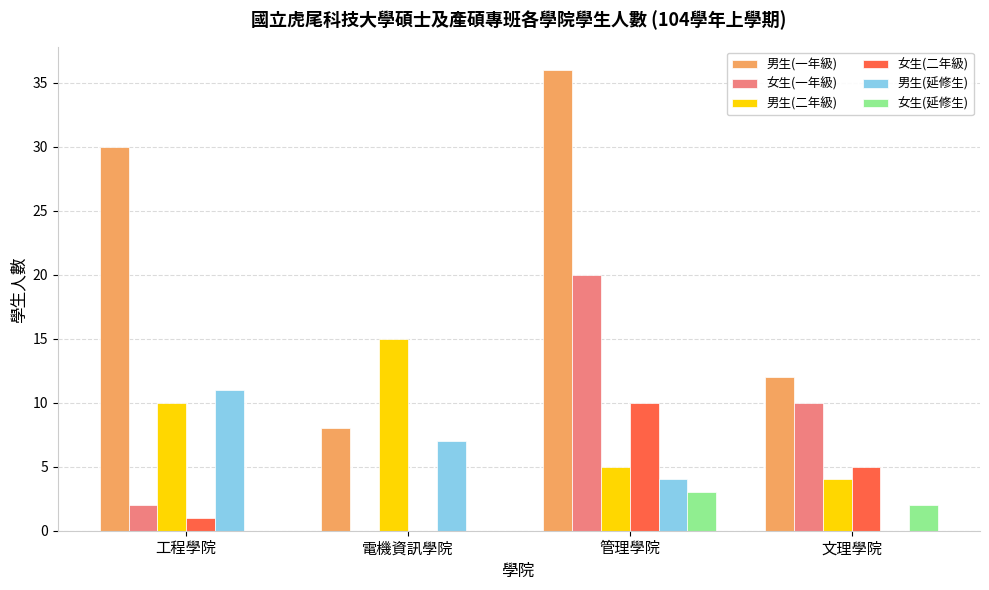

Where does the 女生(一年級) series first go above 10?

管理學院